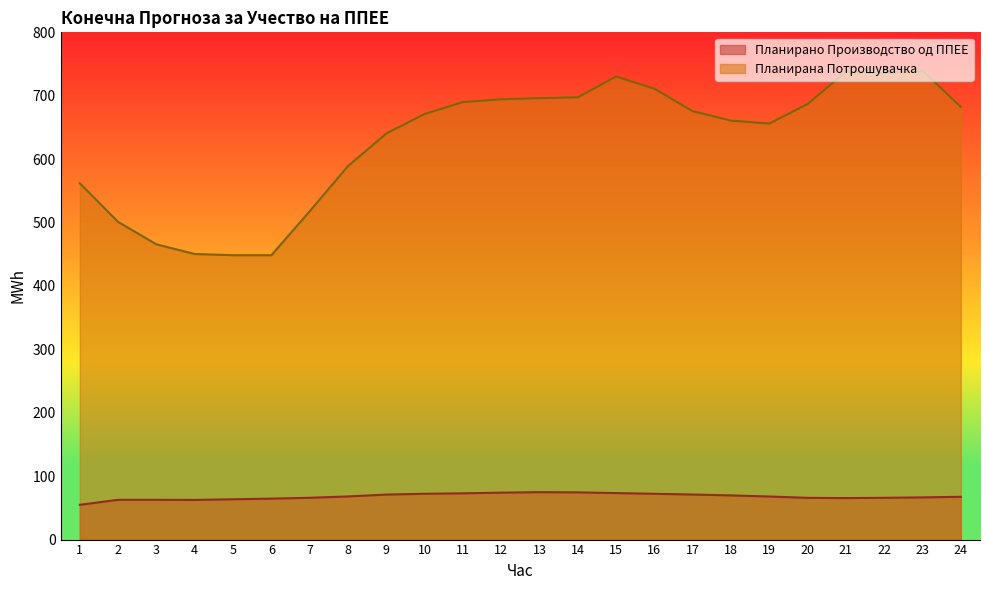

True or false: Планирана Потрошувачка has a value of 755.0 at 6.

False